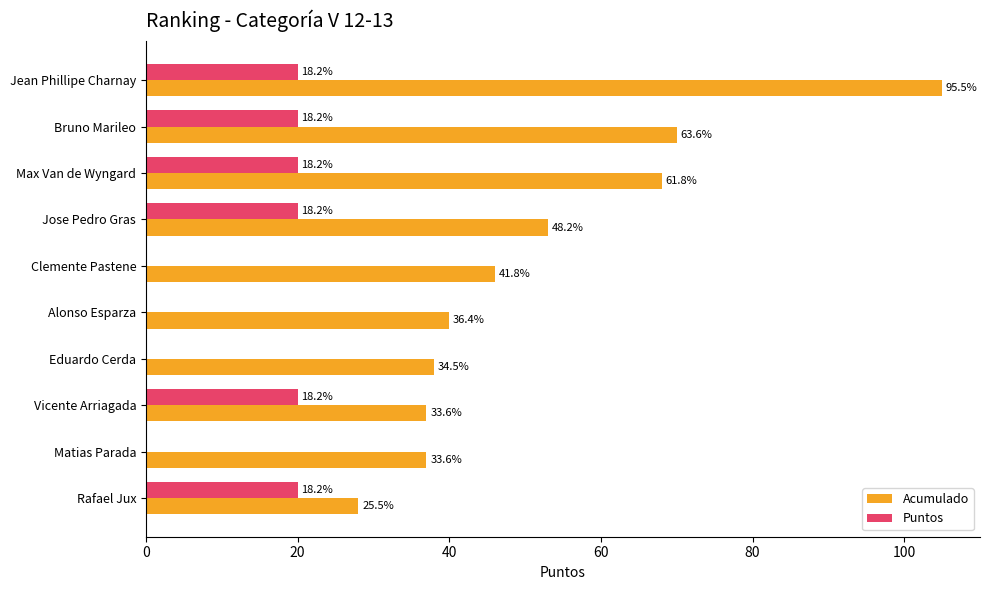

What is the maximum value for Puntos?

20